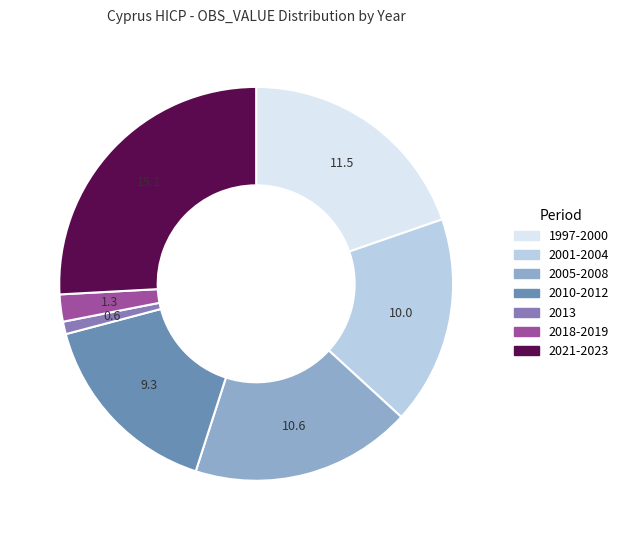

Count the number of slices in the pie.

7